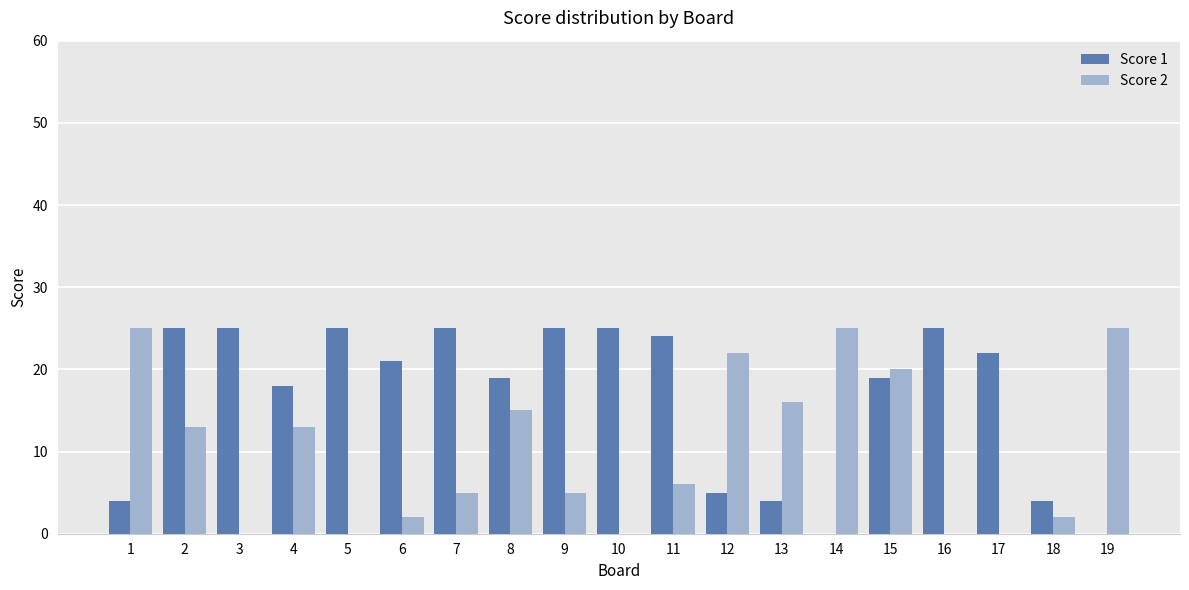

What is the greatest value displayed?

25